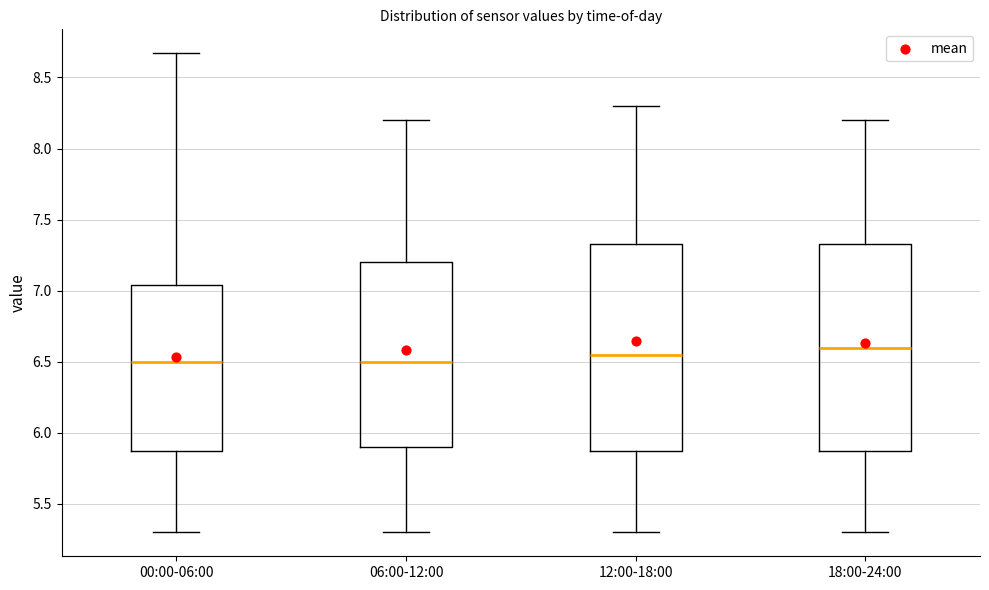

Reading left to right, transcribe this box plot: for each box, give where its median line is, the range the box spans, and where its two whiskers end, as read against the y-axis. The values are not printed on the chart, so give them approximately, as read against the axis.

00:00-06:00: median 6.50, box 5.90 to 7.05, whiskers 5.30 to 8.65
06:00-12:00: median 6.50, box 5.90 to 7.20, whiskers 5.30 to 8.20
12:00-18:00: median 6.55, box 5.90 to 7.35, whiskers 5.30 to 8.30
18:00-24:00: median 6.60, box 5.90 to 7.35, whiskers 5.30 to 8.20